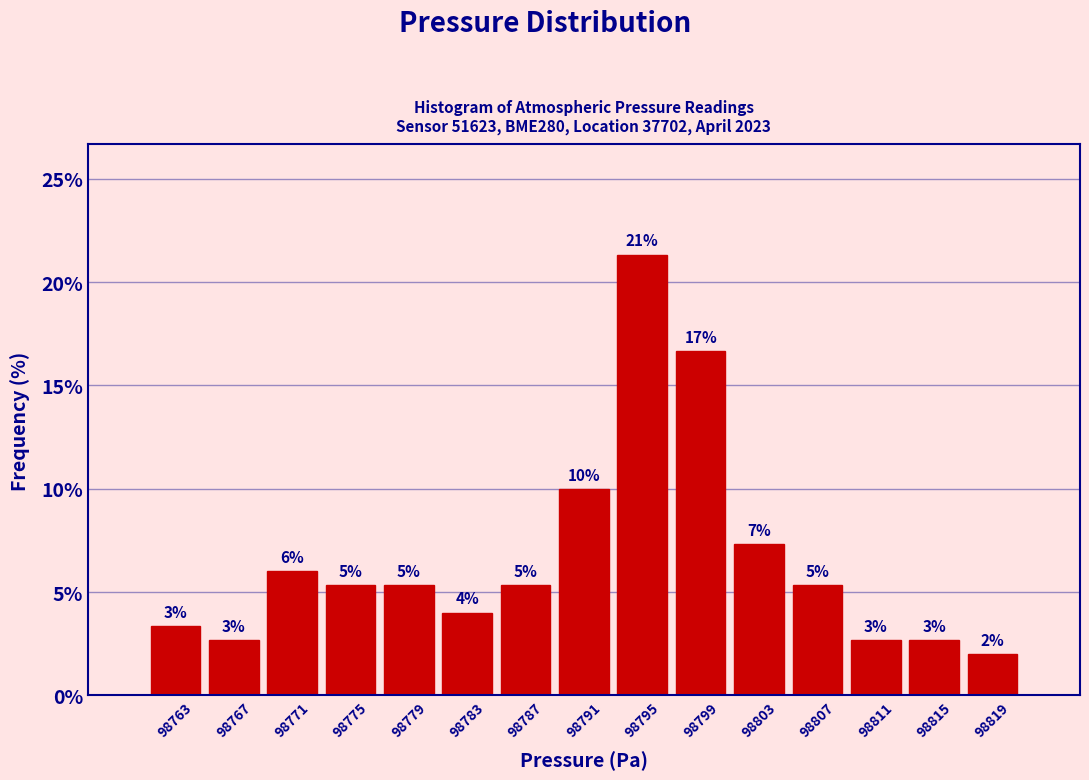

Are the bars horizontal?

No